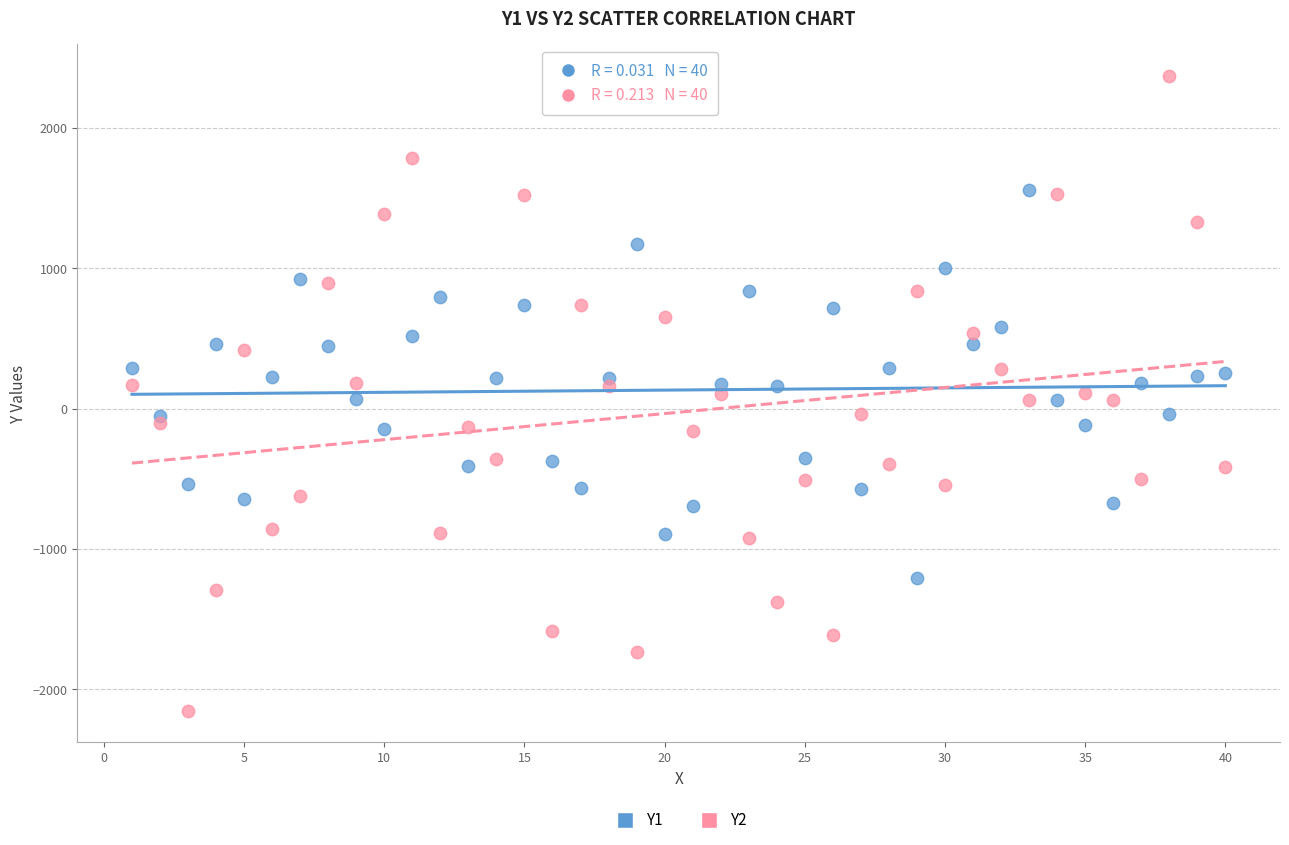

Which series contains the lowest Y value?

Y2